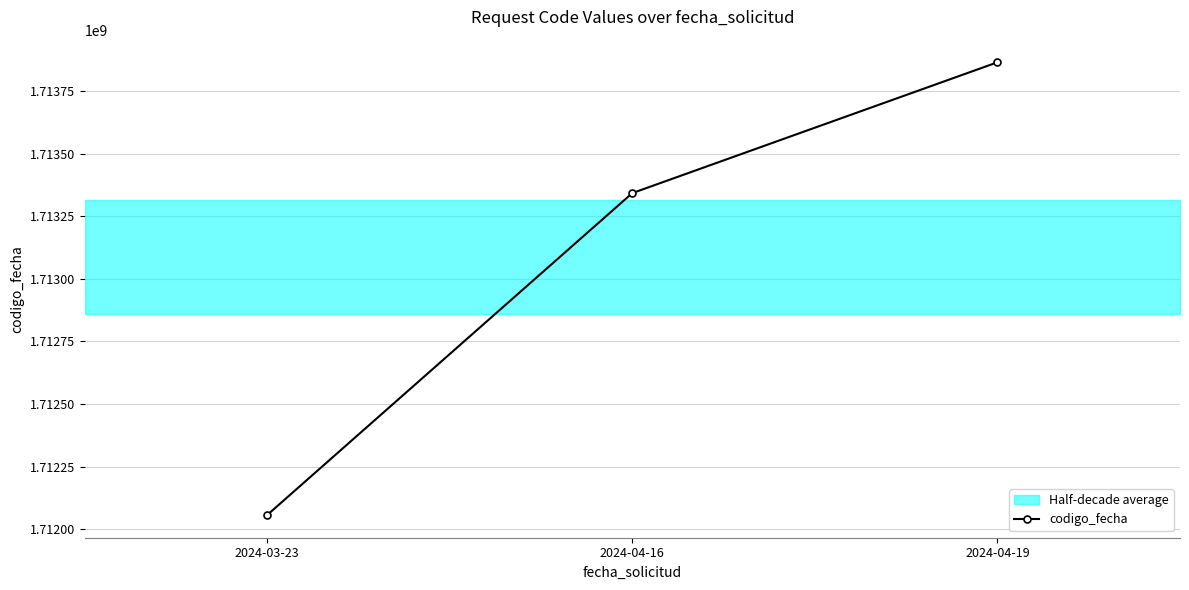

List the labels in order of value, largest first.

2024-04-19, 2024-04-16, 2024-03-23